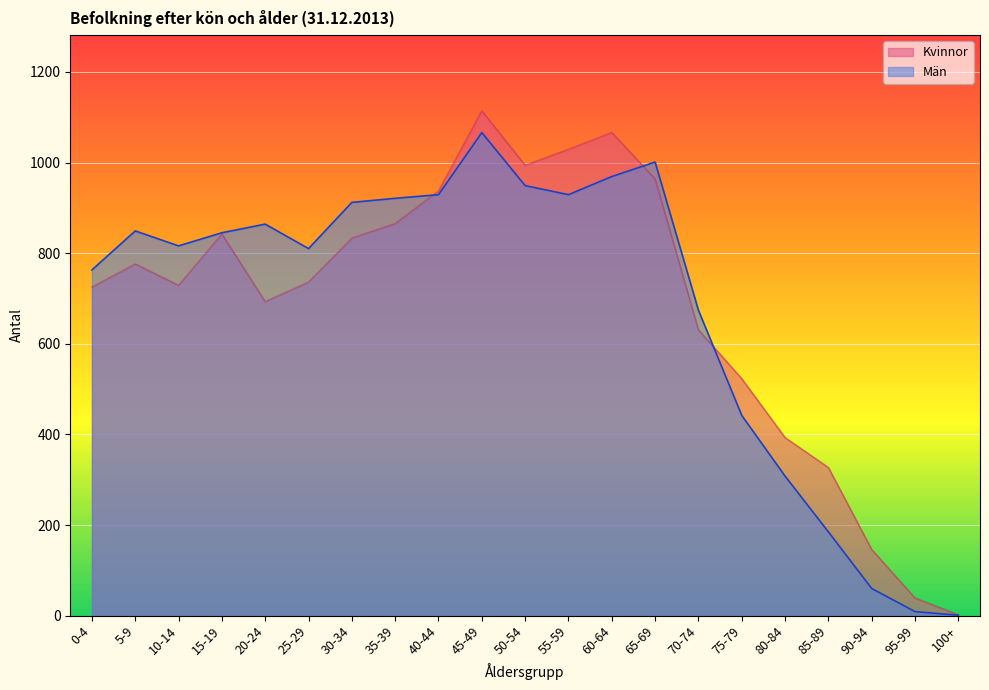

What is the difference between the maximum and minimum values in the Kvinnor series?

1112